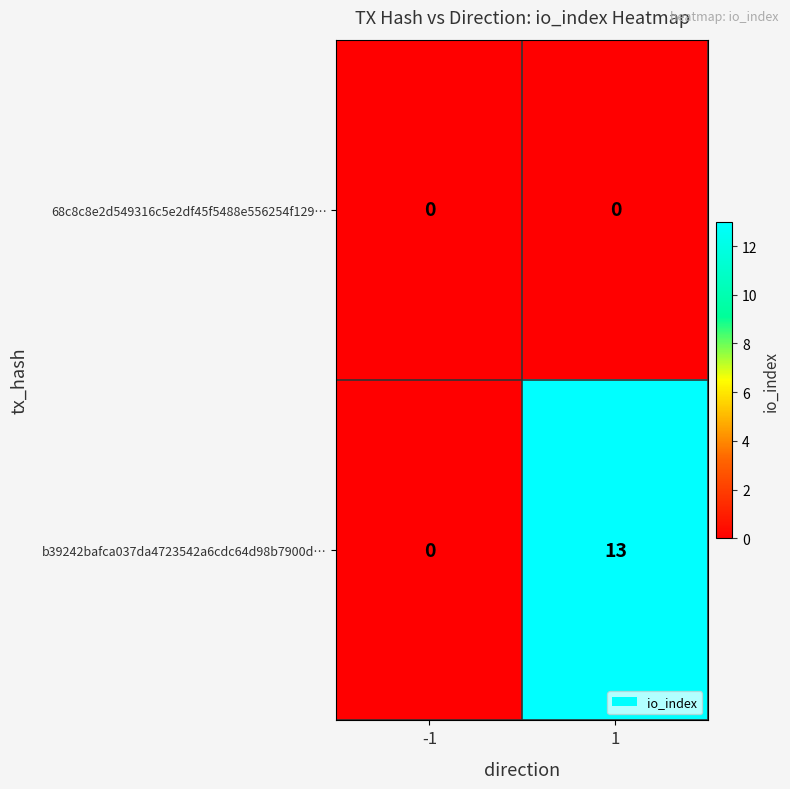

Rank the categories by b39242bafca037da4723542a6cdc64d98b7900d… value from highest to lowest.

1, -1